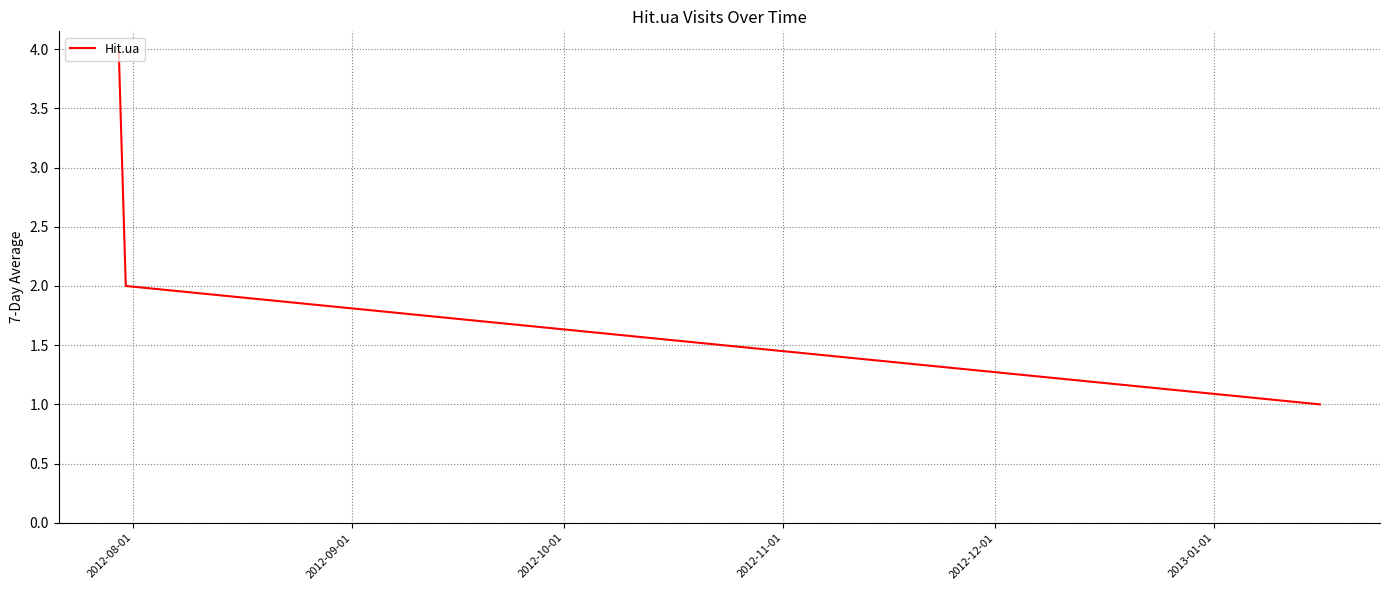

What is the difference between the maximum and minimum values?

3